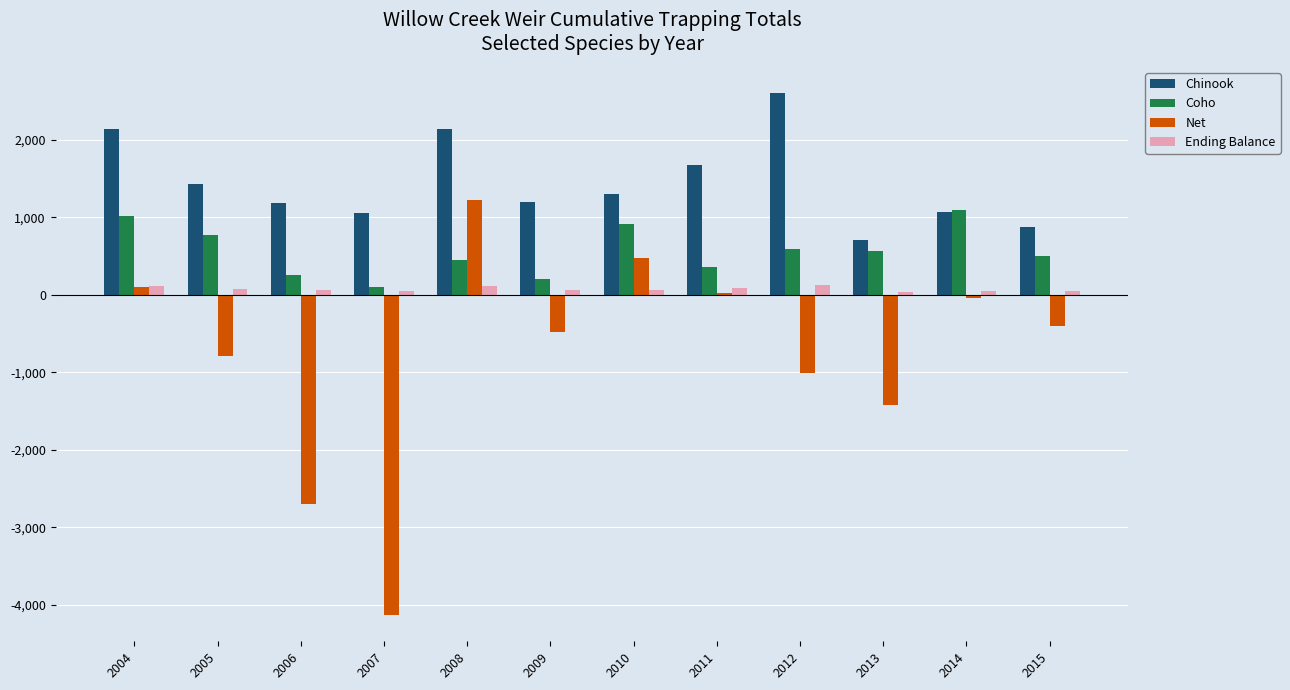

Which category has the highest value across all series?

2012